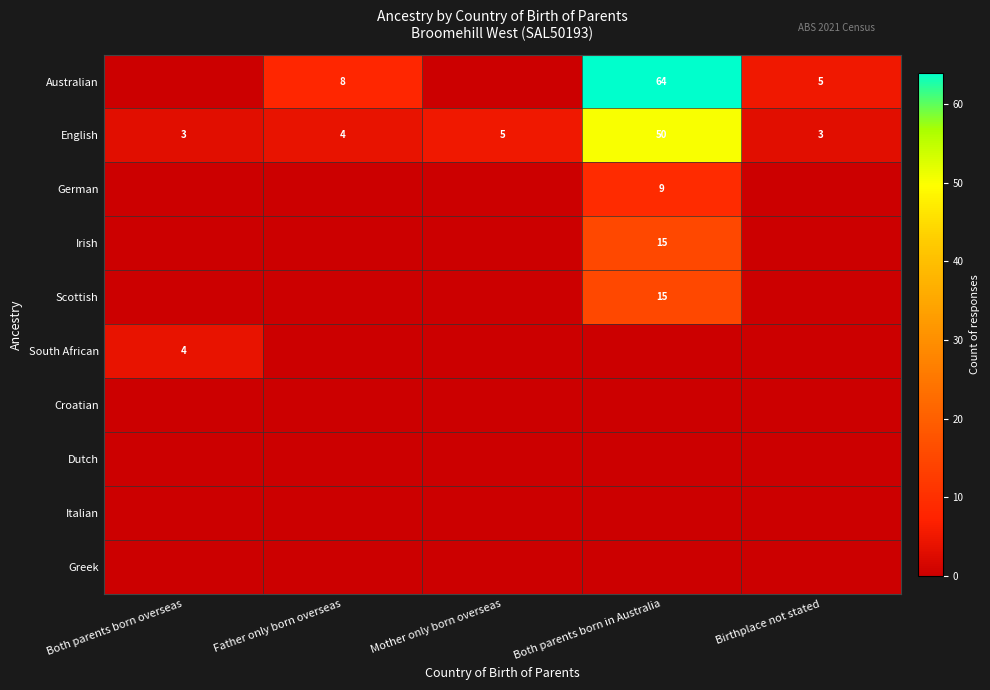

Is it true that English equals 1 at Both parents born overseas?

False